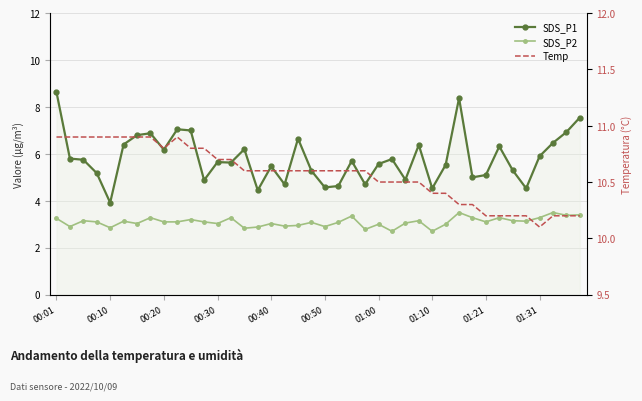

At how many categories does at least one series exceed 4?

40